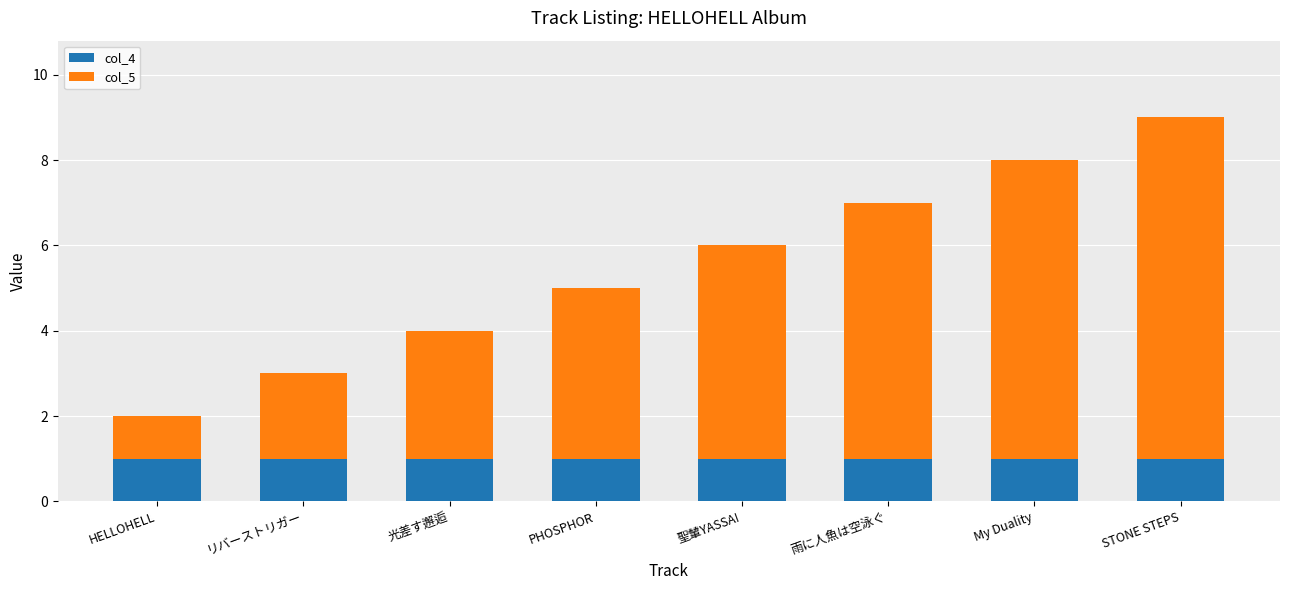

Is it true that col_4 equals 1 at 聖輦YASSA!?

True